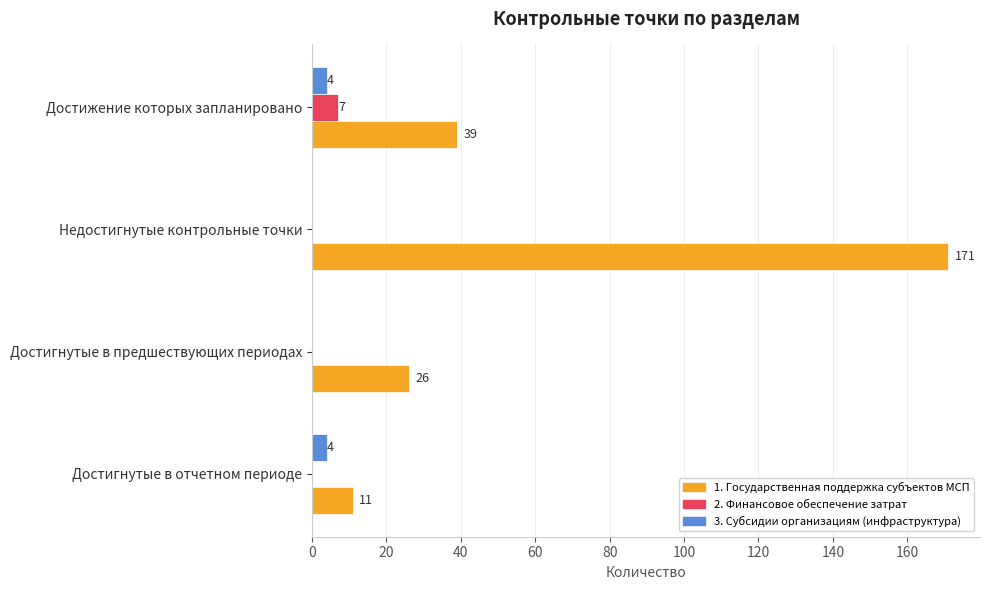

Between Недостигнутые контрольные точки and Достижение которых запланировано, which series saw the biggest shift?

1. Государственная поддержка субъектов МСП